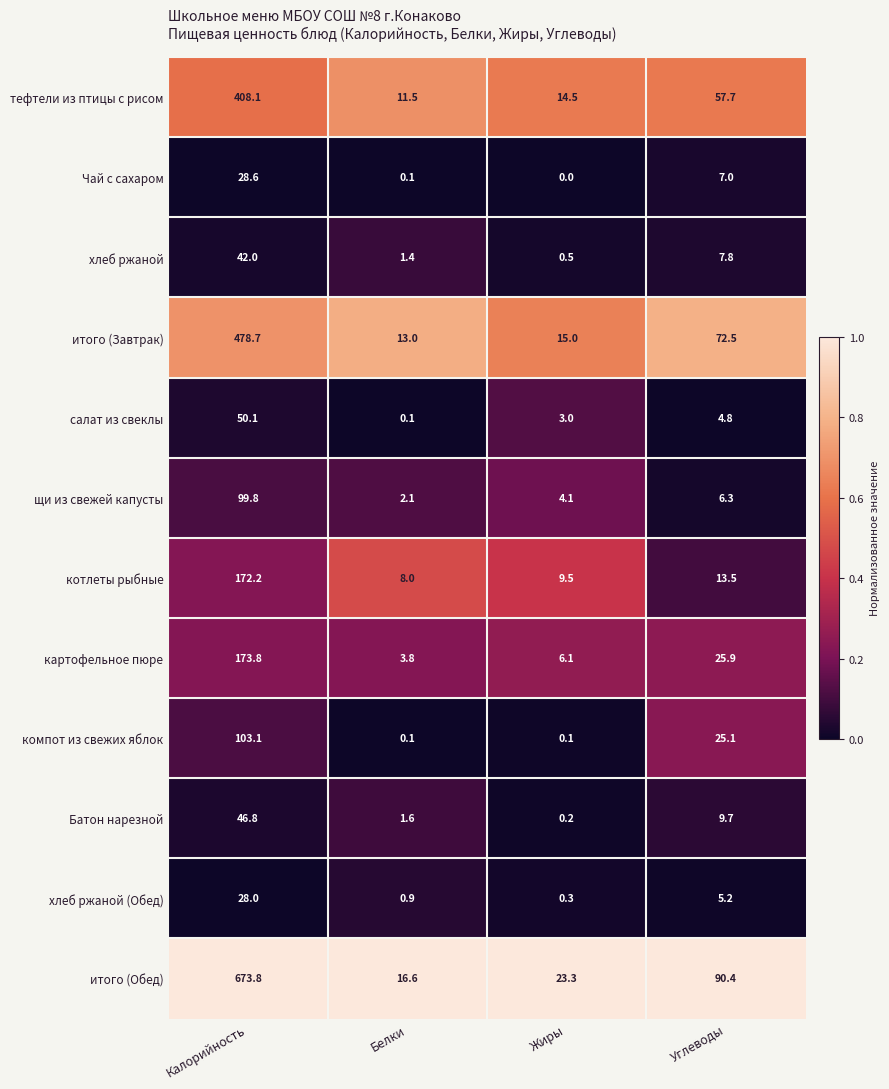

What is the difference between the Батон нарезной values at Жиры and Белки?

1.4